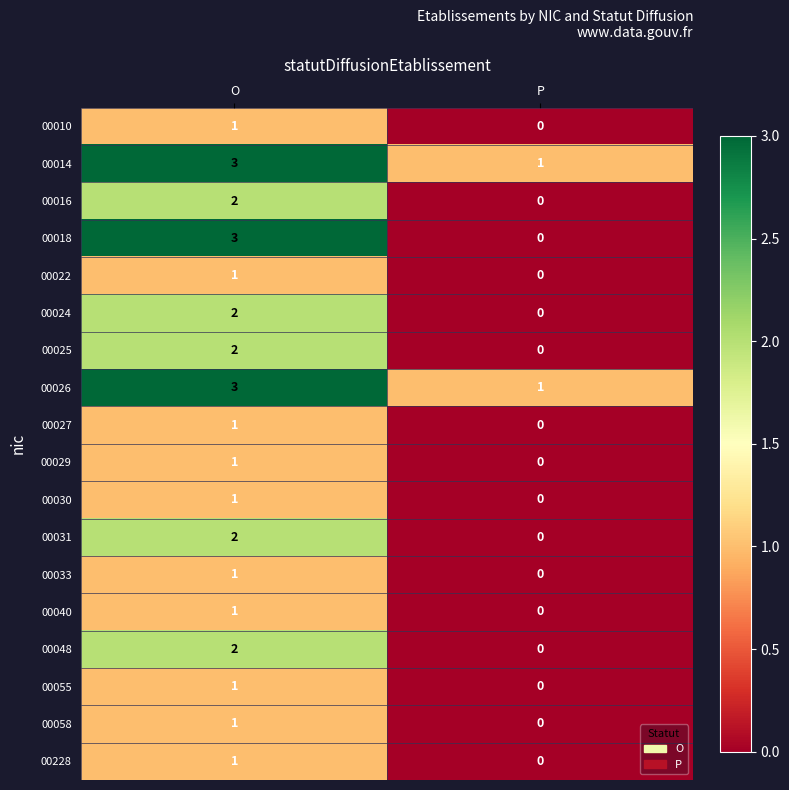

Rank the categories by 00030 value from highest to lowest.

O, P